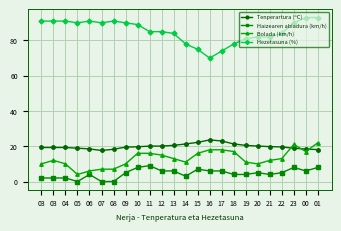

How many series are shown in this chart?

4